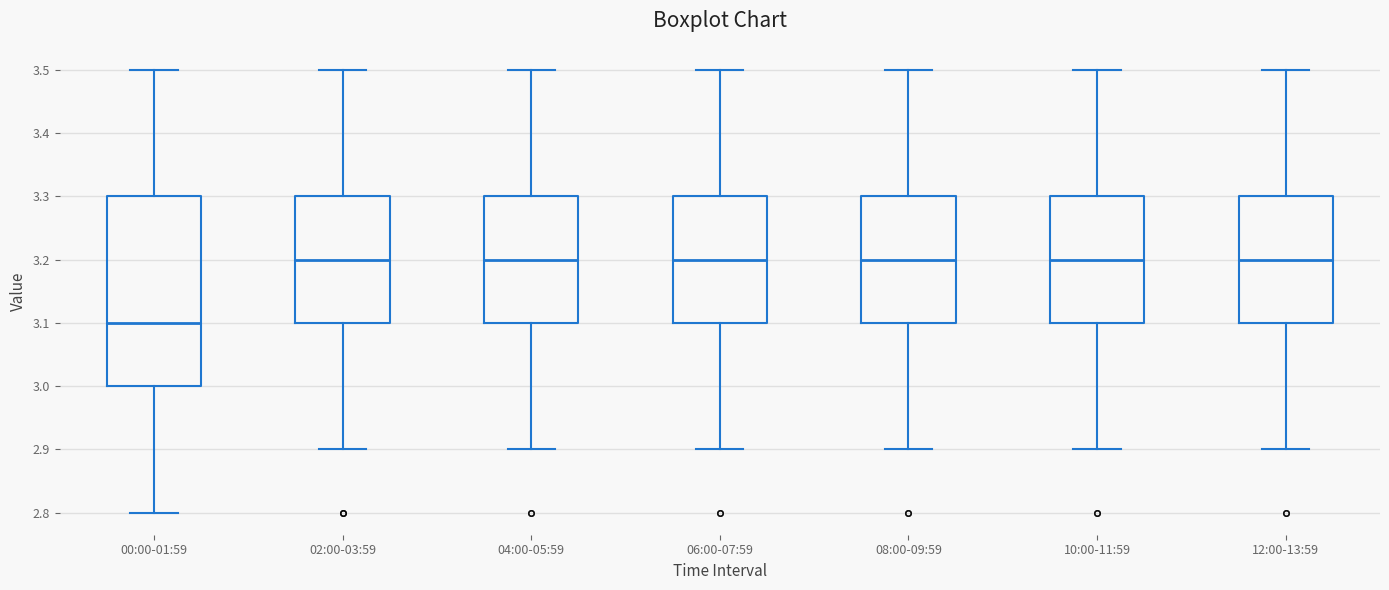

Which box is the tallest, from its lower edge to its upper edge?

00:00-01:59